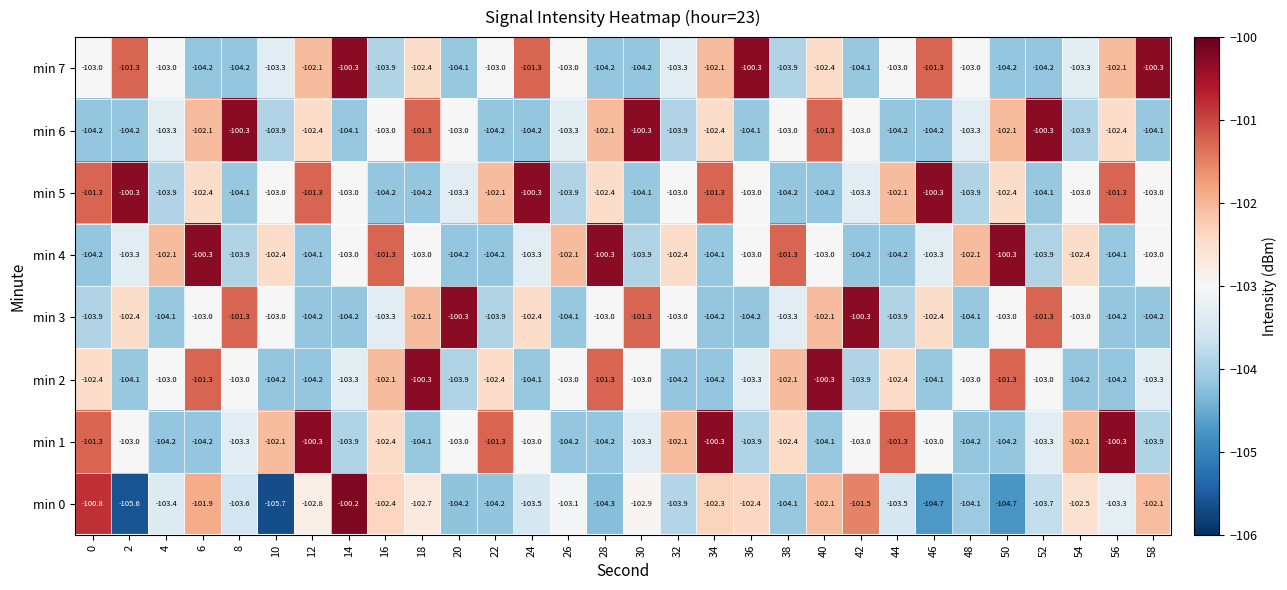

Read the min 3 value at 46.

-102.4